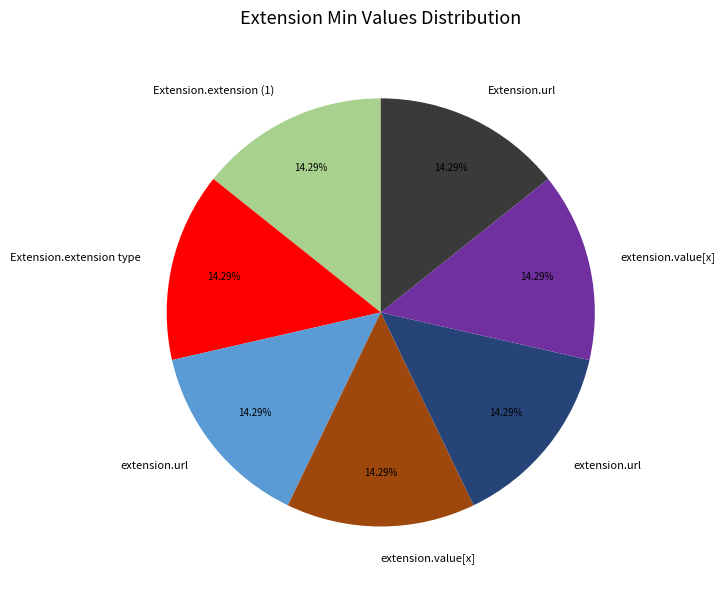

Is there any slice that represents more than half of the pie?

No